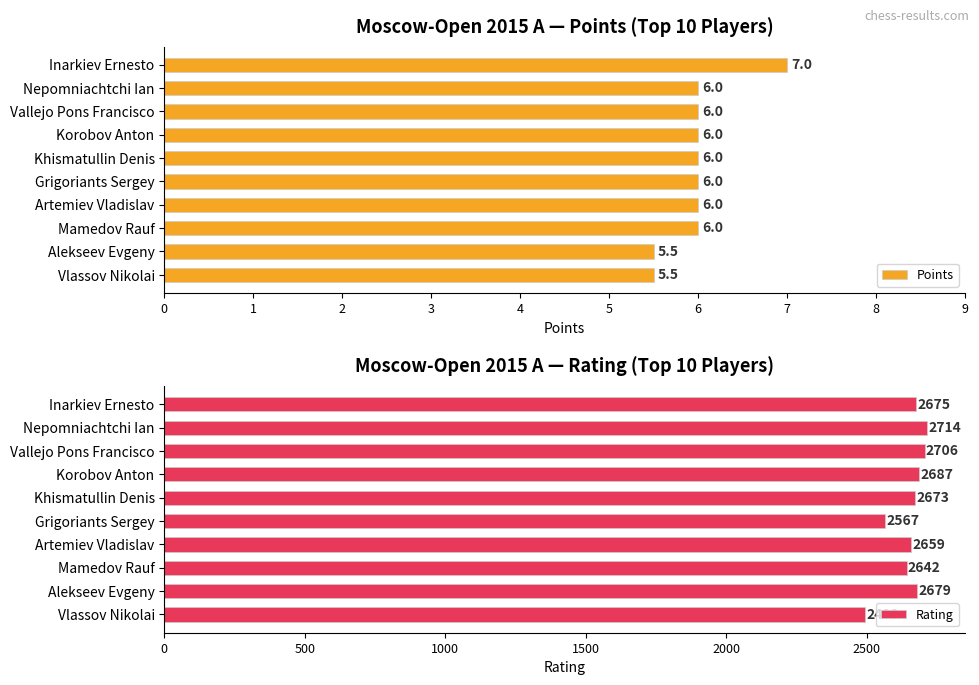

What is the value of the Rating bar at the 5th from the left?

2673.0